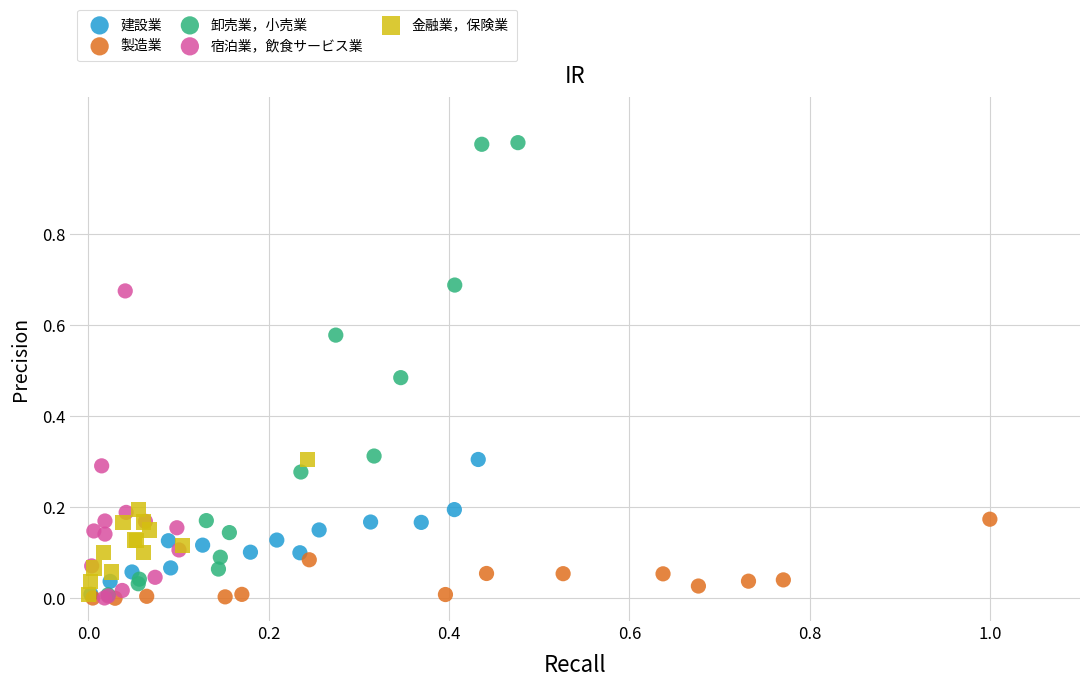

Which series has the widest spread of Y values?

卸売業，小売業